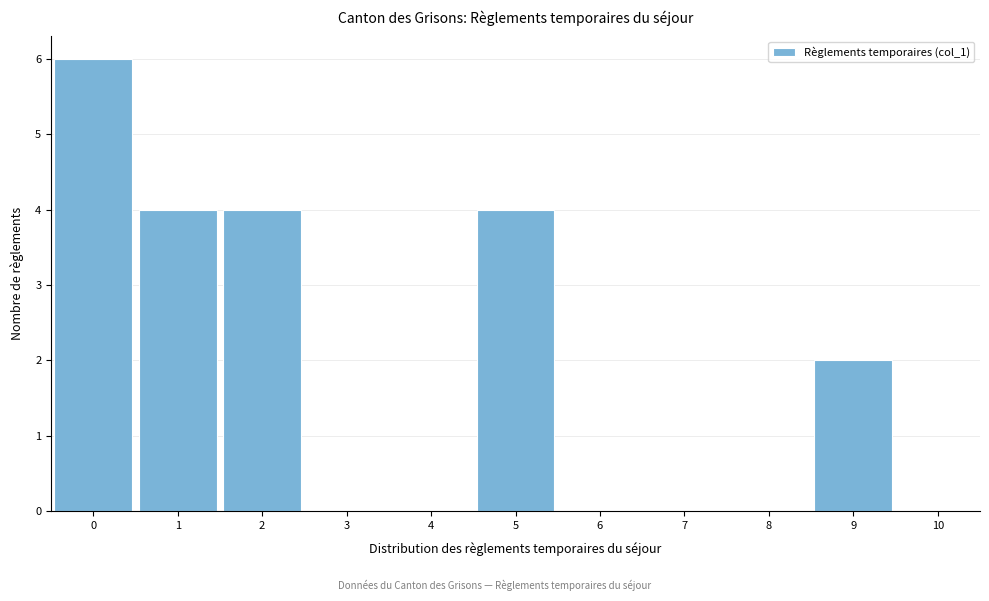

Over which range of the x-axis is the bar tallest?

-0.5 to 0.5